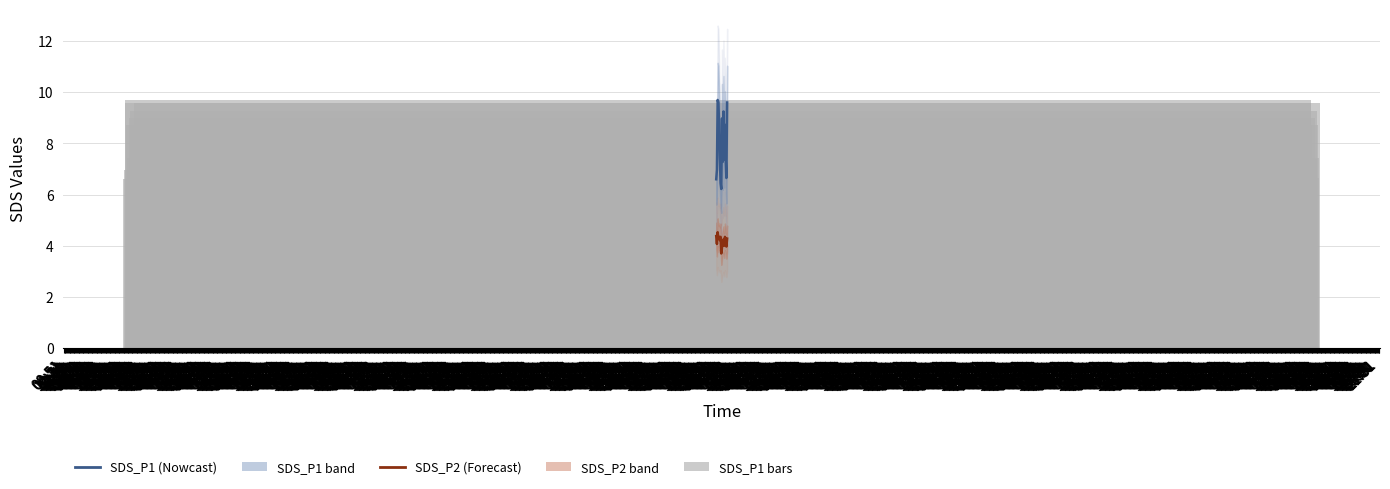

What is the highest value of the SDS_P1 bars series?

9.7